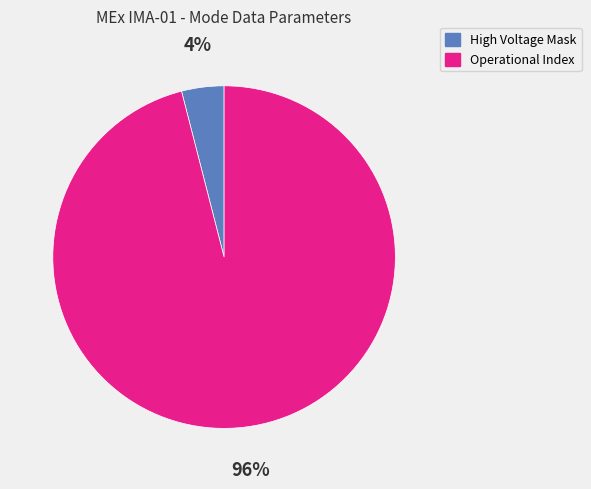

To the nearest percent, what is the average slice percentage?

50%